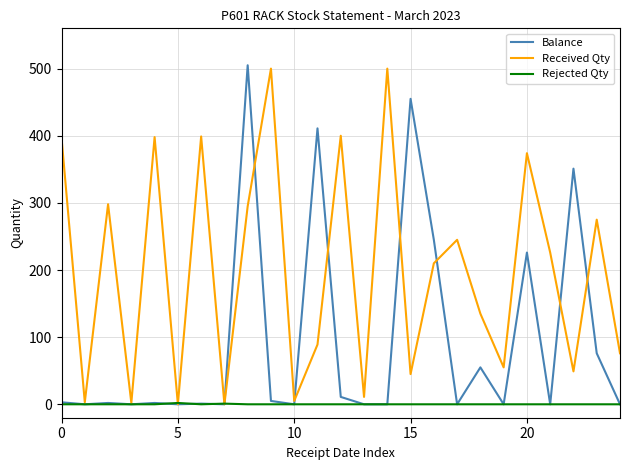

What are all the series names shown in the legend?

Balance, Received Qty, Rejected Qty